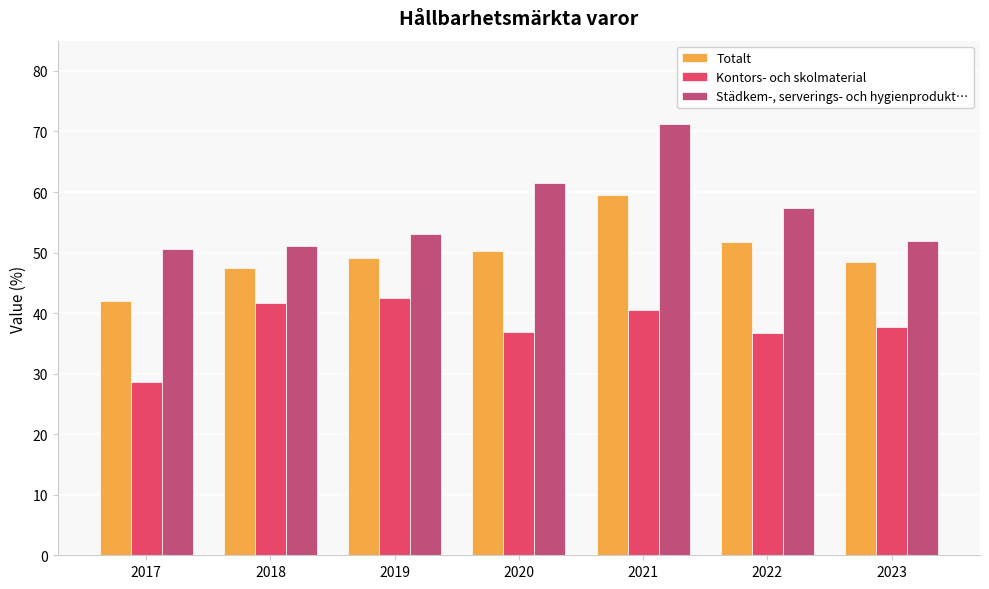

List the series in order of their peak value, lowest first.

Kontors- och skolmaterial, Totalt, Städkem-, serverings- och hygienprodukt…